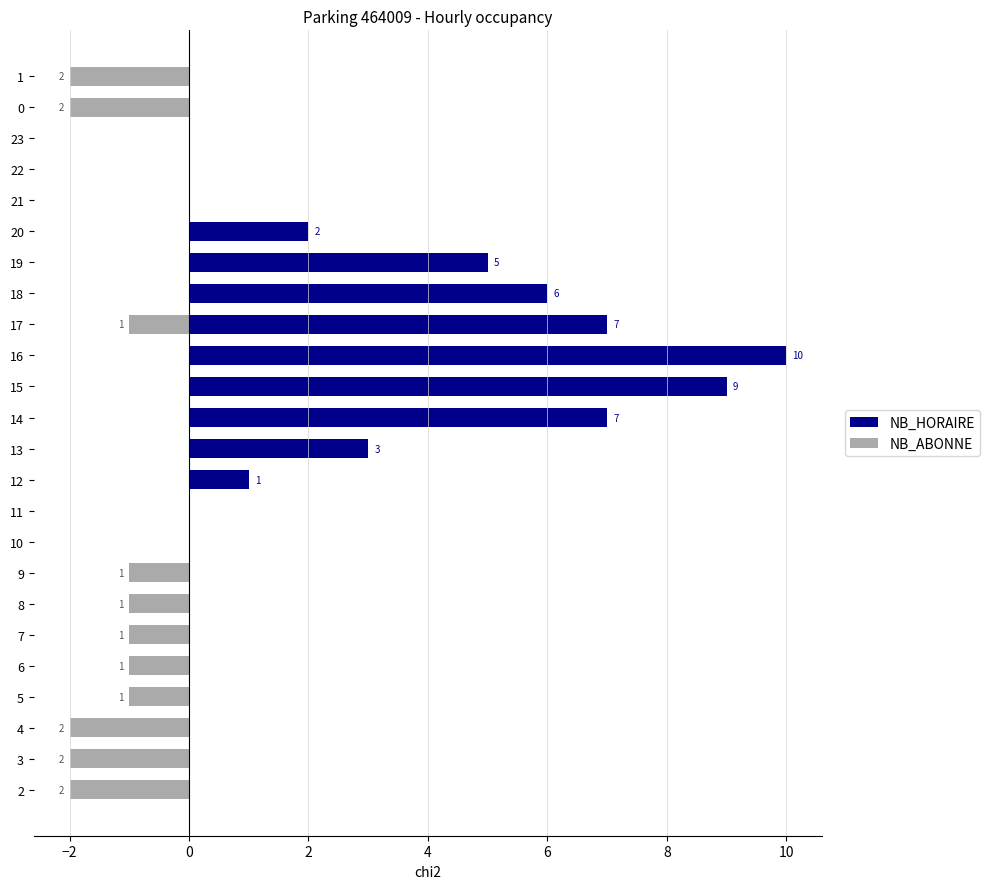

How many data points does each series have?

24